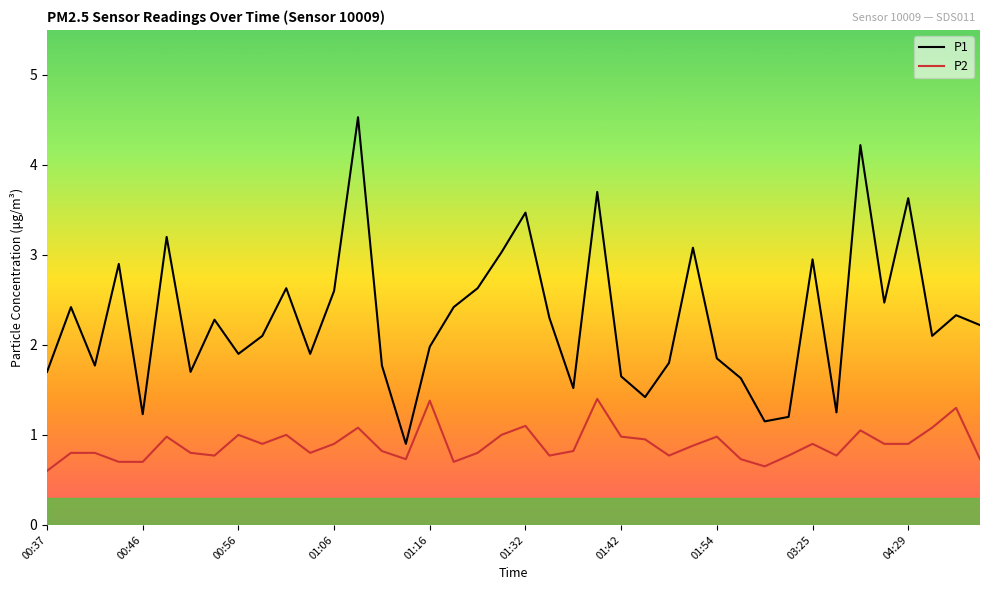

What is the smallest value displayed?

0.6